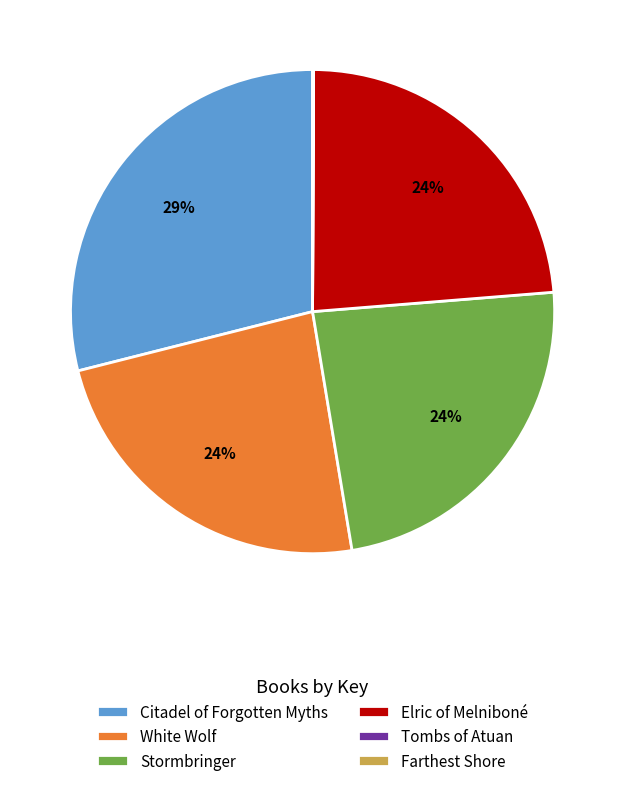

Which category has the biggest portion of the pie?

Citadel of Forgotten Myths